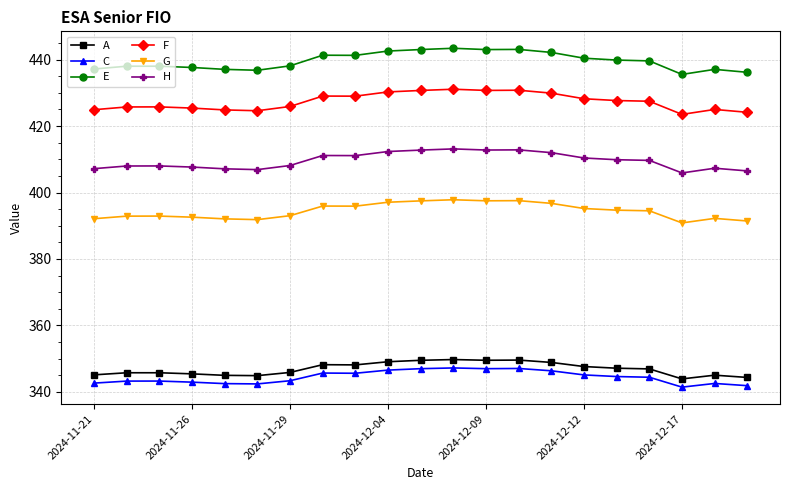

What is the sum of all A values?

7284.6